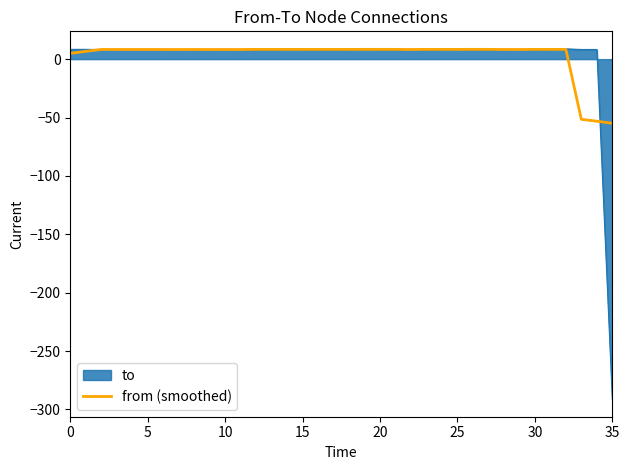

What is the highest value of the to series?

8.8